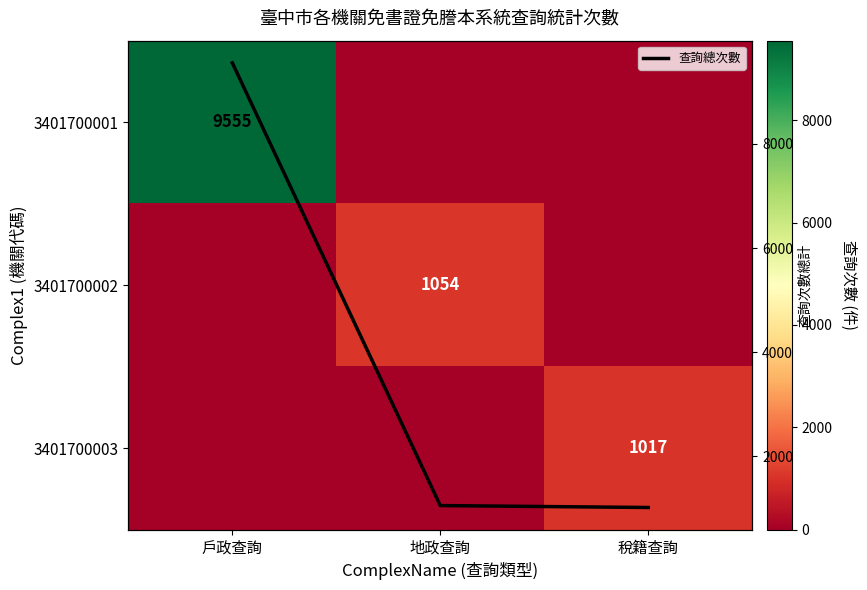

Is it true that 3401700002 equals -364 at 戶政查詢?

False